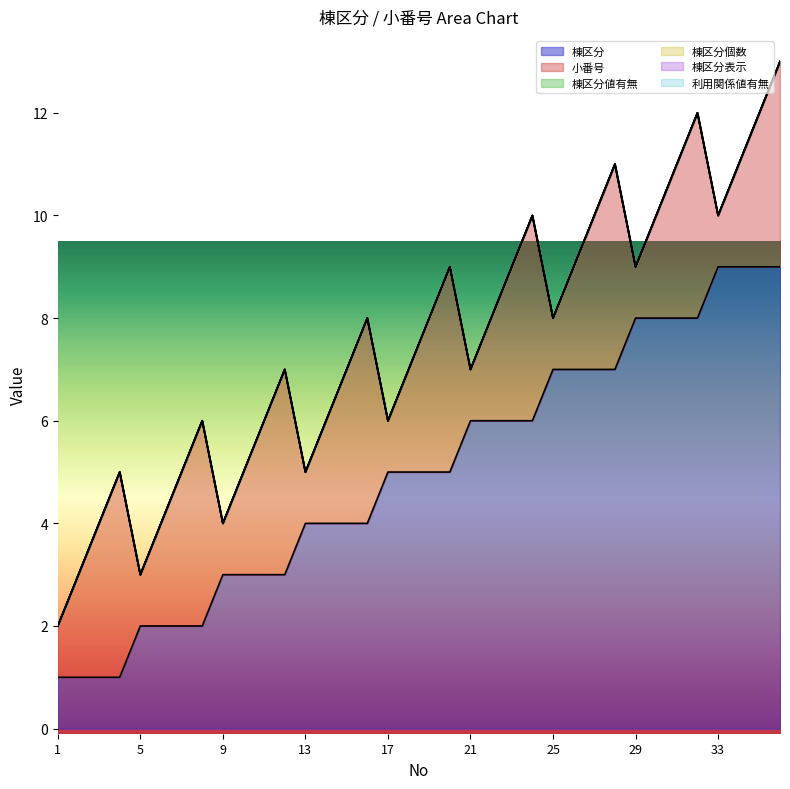

Which series has the widest spread of values?

棟区分